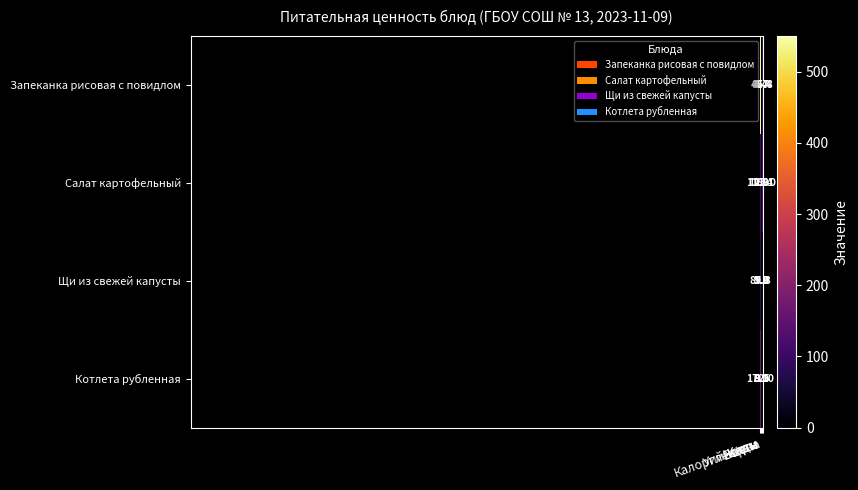

How many categories are shown in the chart?

5